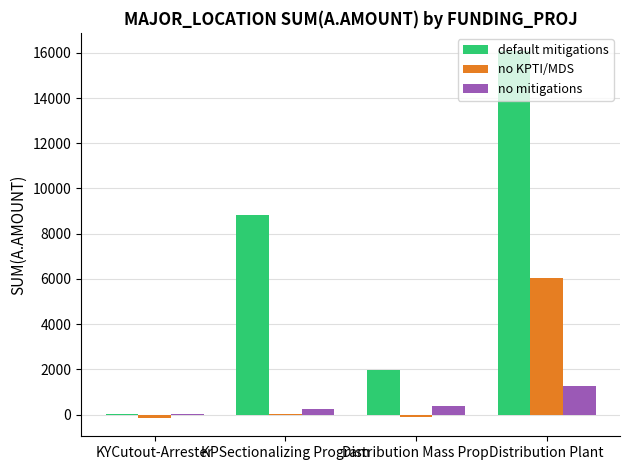

What is the greatest value displayed?

16072.4